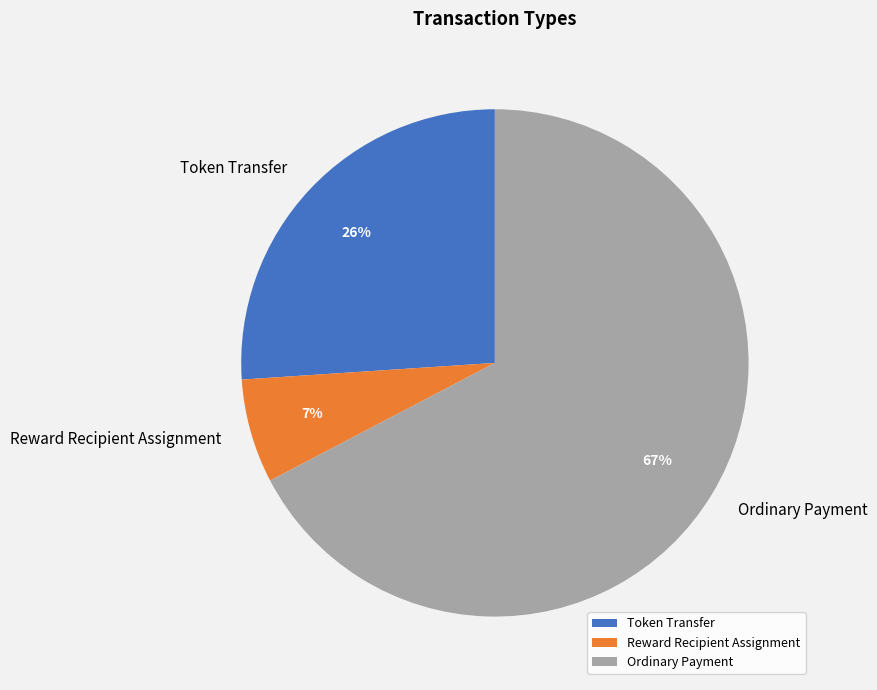

Which category has the biggest portion of the pie?

Ordinary Payment